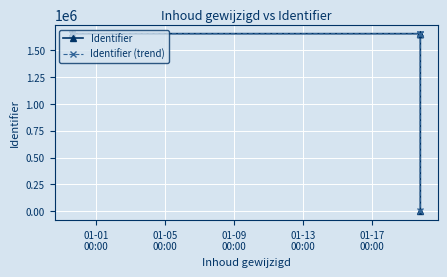

Does the chart have visible grid lines?

Yes